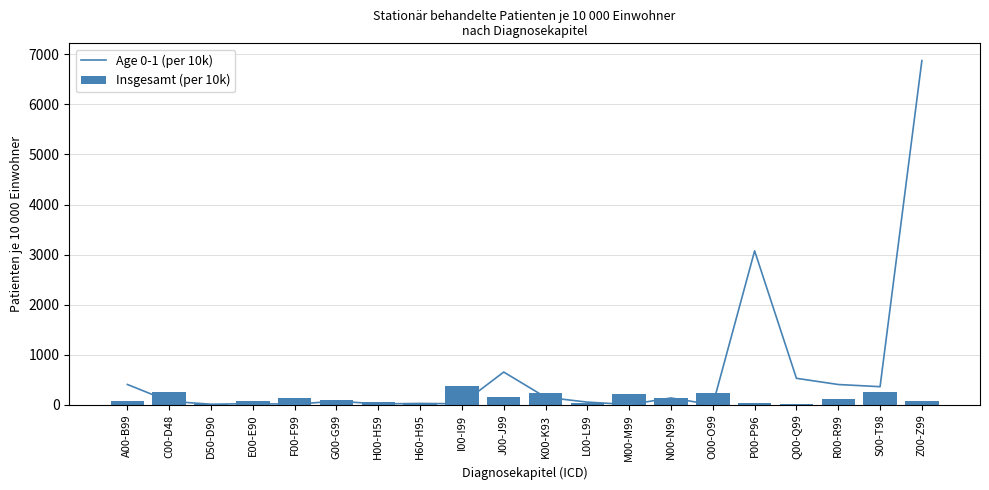

List the labels in order of Age 0-1 (per 10k) value, largest first.

Z00-Z99, P00-P96, J00-J99, Q00-Q99, A00-B99, R00-R99, S00-T98, K00-K93, N00-N99, G00-G99, C00-D48, L00-L99, H60-H95, E00-E90, I00-I99, H00-H59, D50-D90, F00-F99, M00-M99, O00-O99